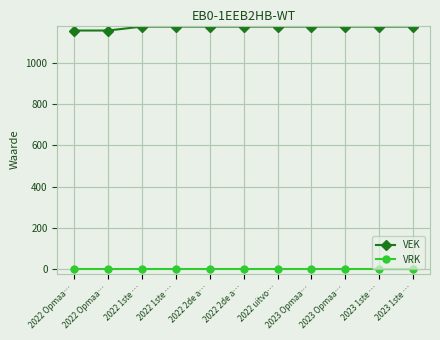

What is the total value across all series at 2023 1ste …?

1175